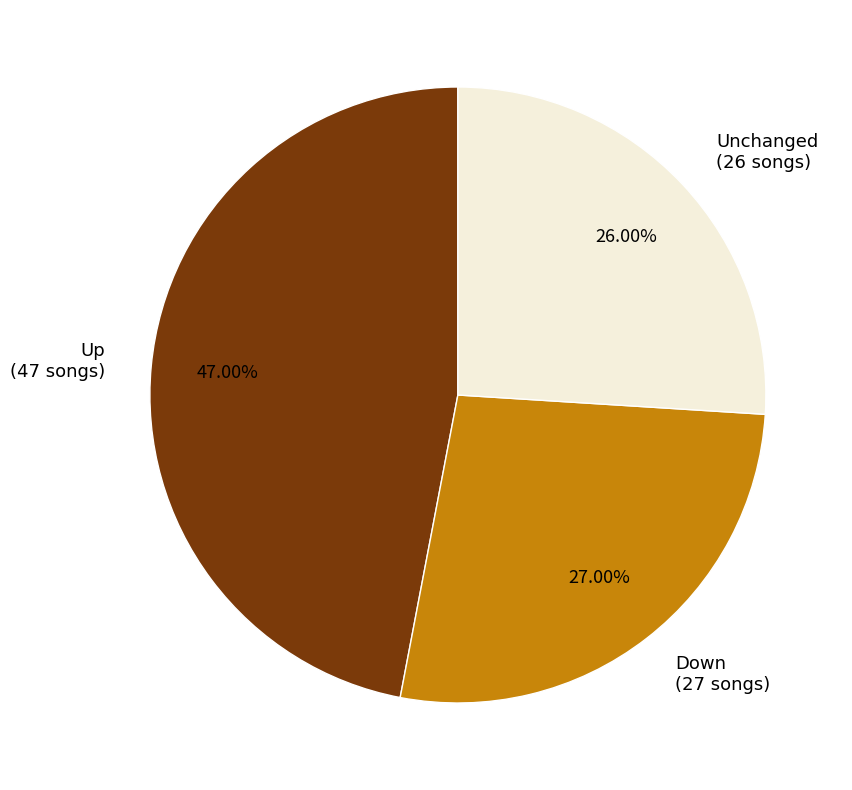

Does any single category account for the majority?

No